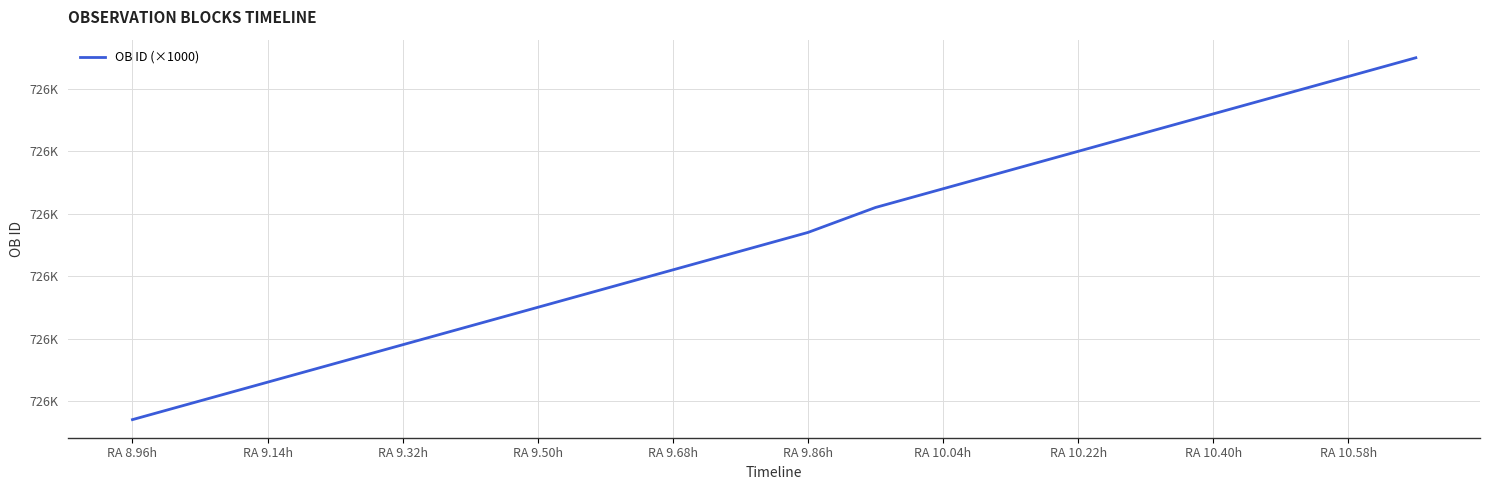

At which category does the chart reach its peak across all series?

19